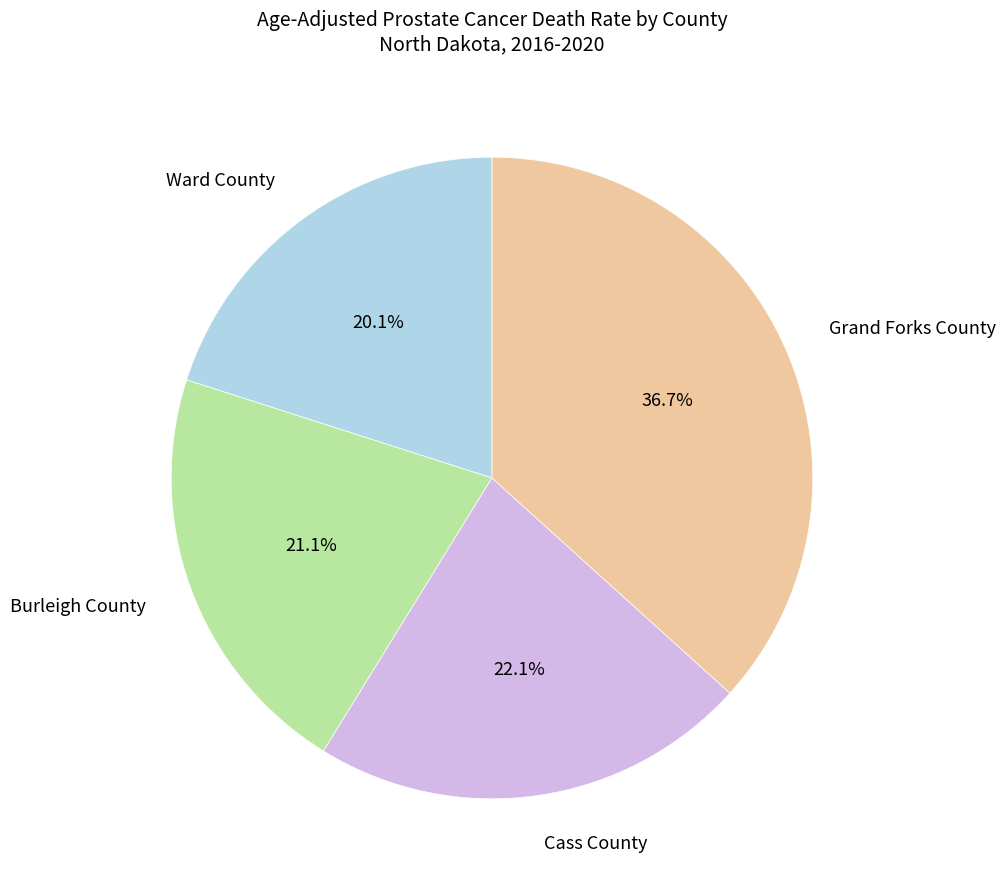

Between Grand Forks County and Ward County, which is larger?

Grand Forks County